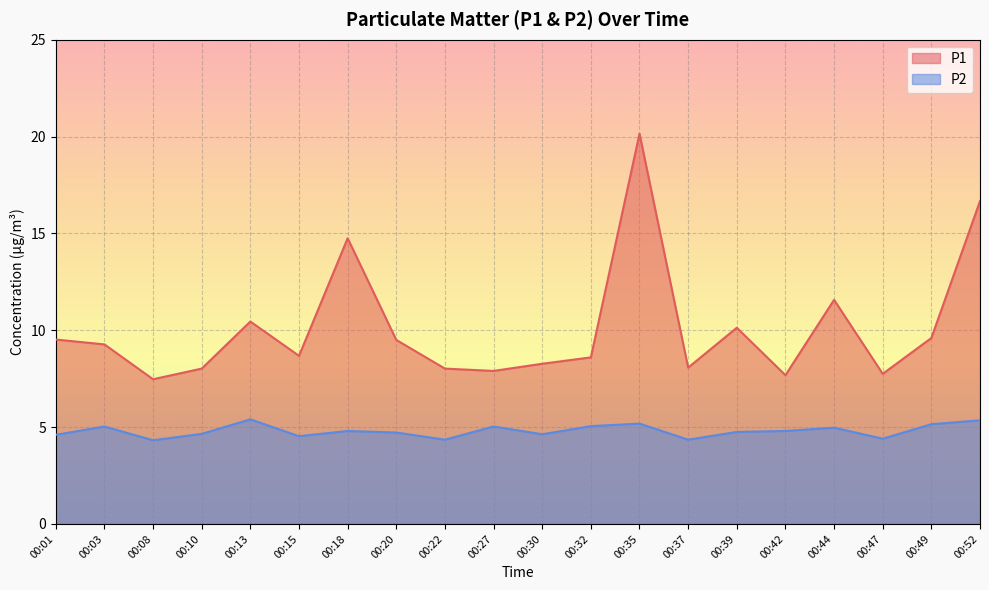

Which series has the largest range (max minus min)?

P1